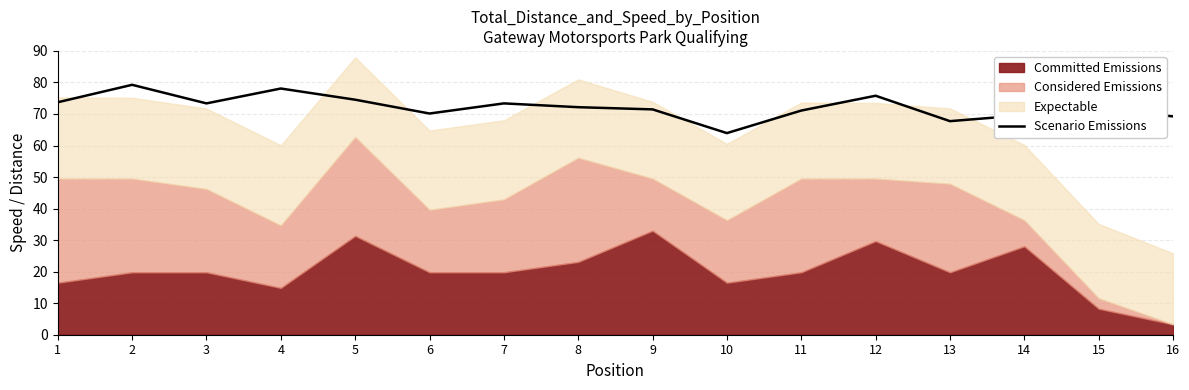

What is the difference between the maximum and minimum values?

15.3